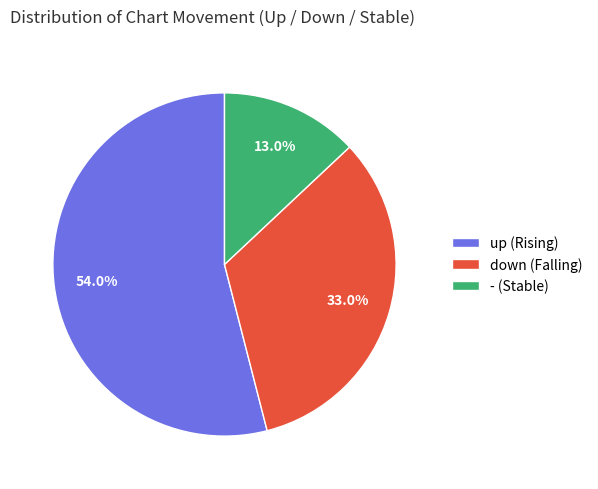

Approximately how many times larger is the value at - compared to down?

0.4